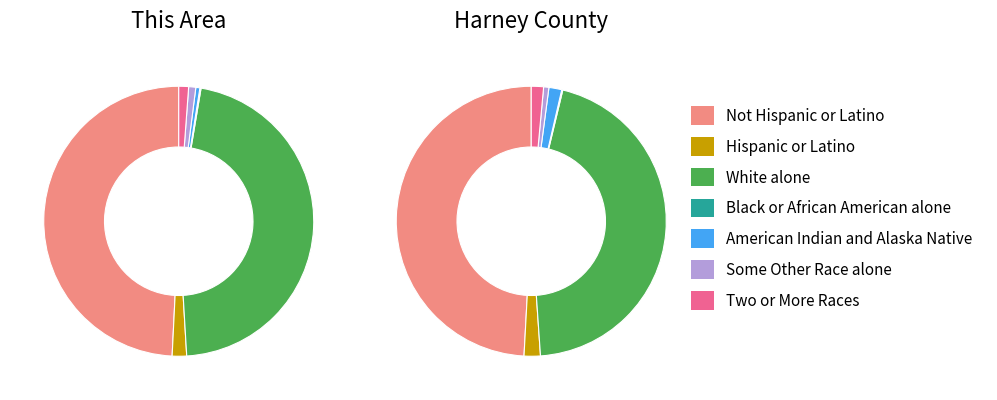

To the nearest percent, what percentage of the pie is Two or More Races?

1%